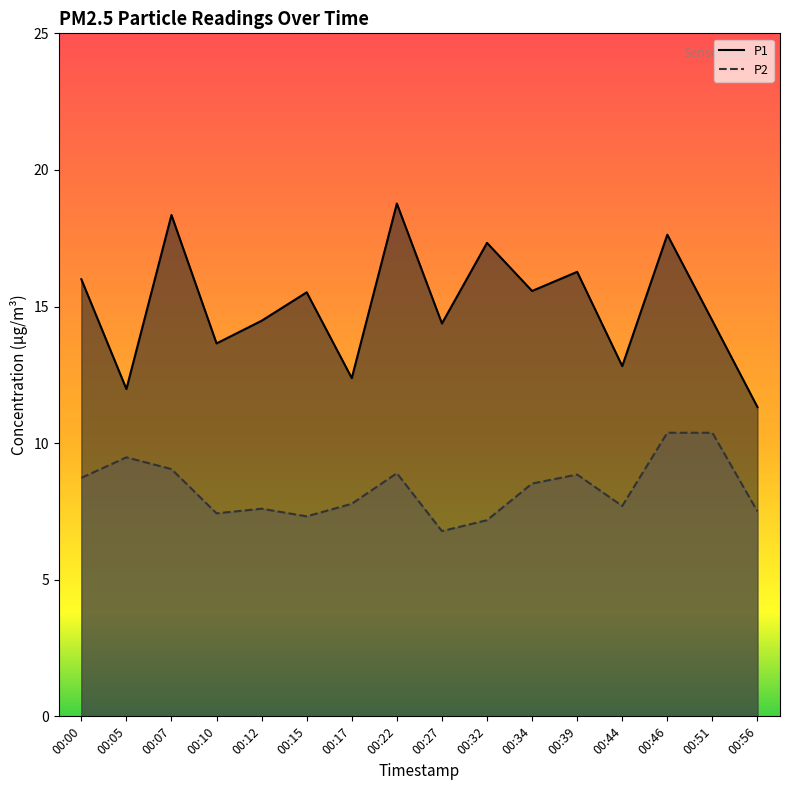

Count the number of categories in the chart.

16